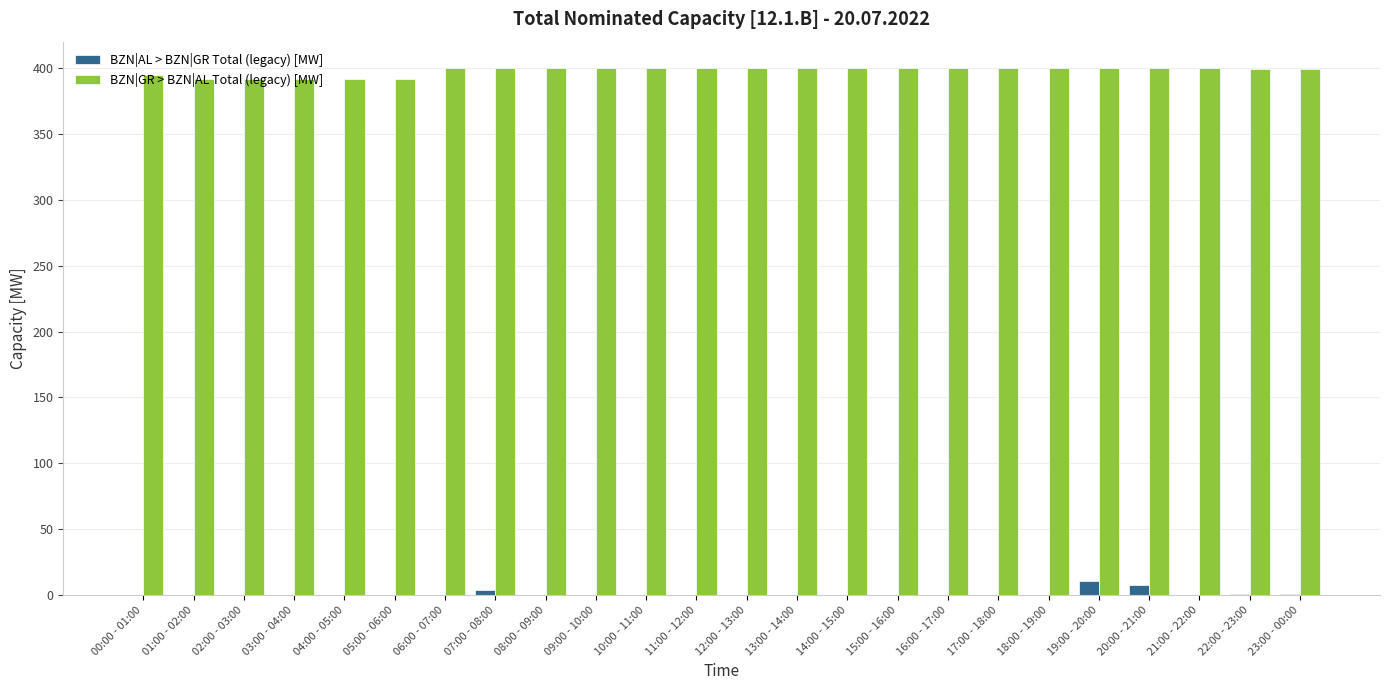

Is it true that BZN|GR > BZN|AL Total (legacy) [MW] equals 400 at 19:00 - 20:00?

True